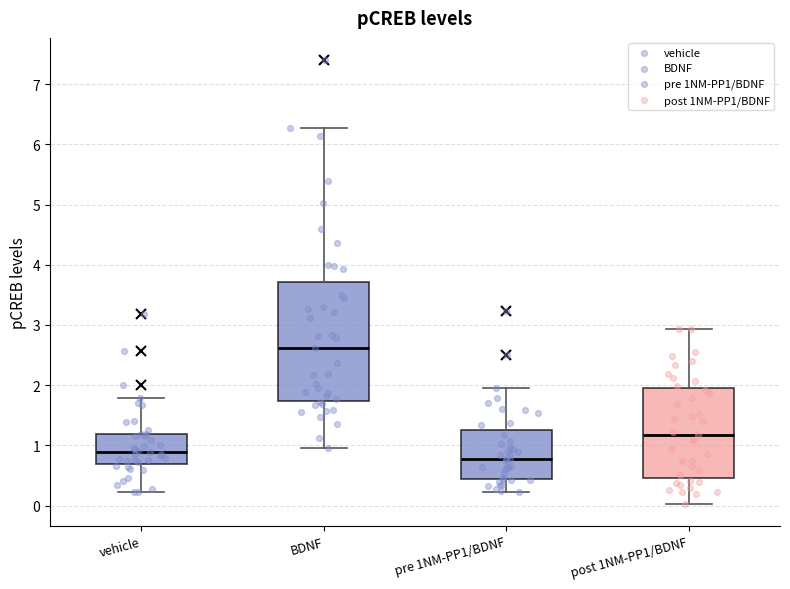

Reading left to right, transcribe this box plot: for each box, give where its median line is, the range the box spans, and where its two whiskers end, as read against the y-axis. The values are not printed on the chart, so give them approximately, as read against the axis.

vehicle: median 0.9, box 0.7 to 1.2, whiskers 0.2 to 1.8
BDNF: median 2.6, box 1.7 to 3.7, whiskers 1.0 to 6.3
pre 1NM-PP1/BDNF: median 0.8, box 0.5 to 1.3, whiskers 0.2 to 2.0
post 1NM-PP1/BDNF: median 1.2, box 0.5 to 2.0, whiskers 0.0 to 2.9